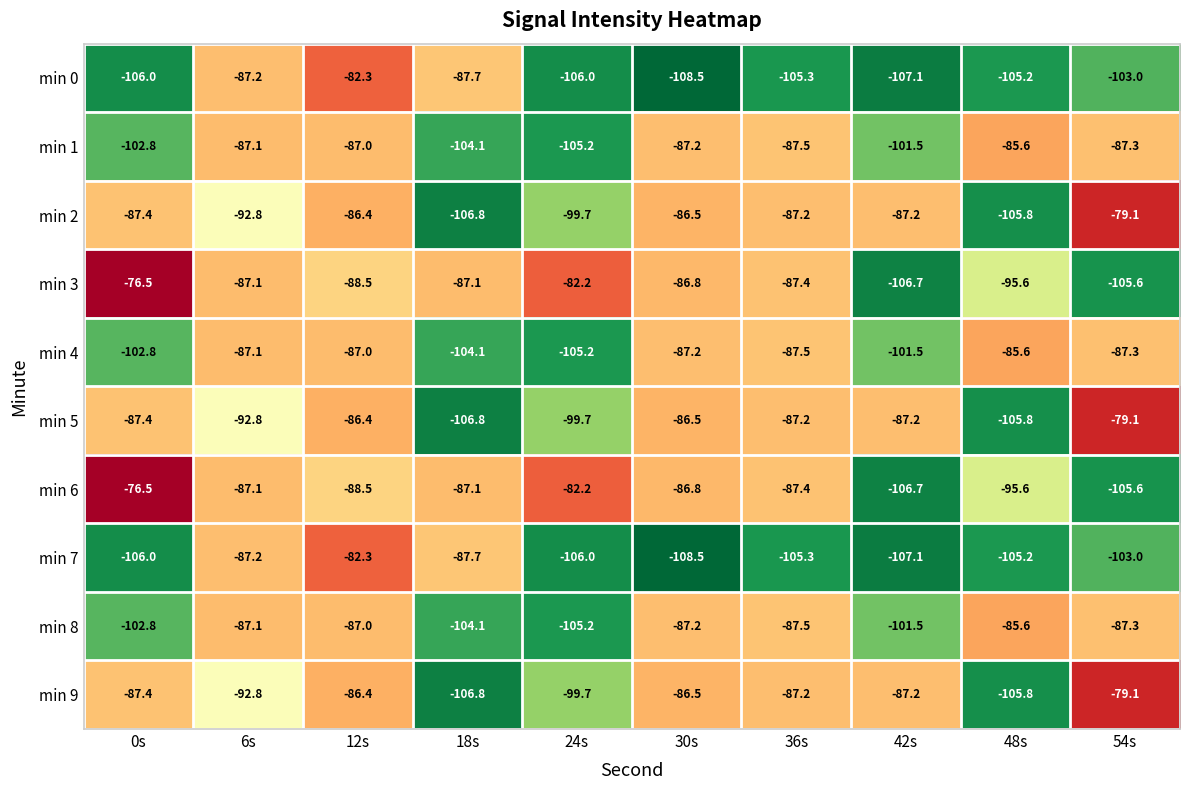

Count the number of categories in the chart.

10